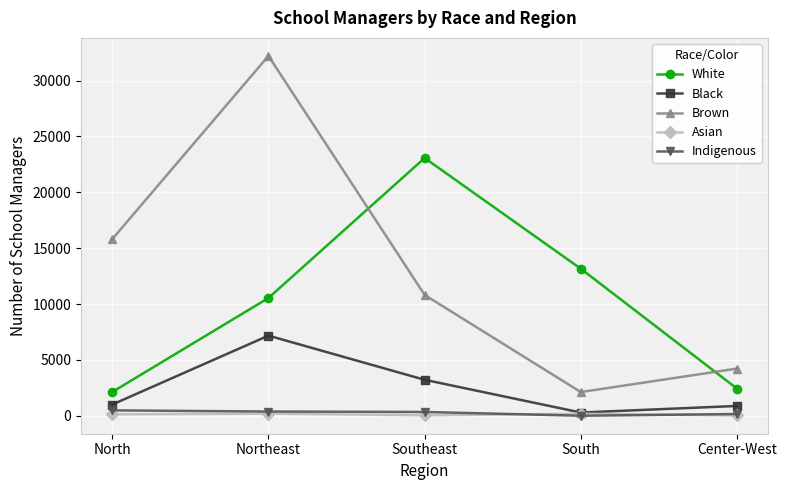

Where is Brown nearest to the value 17162?

North